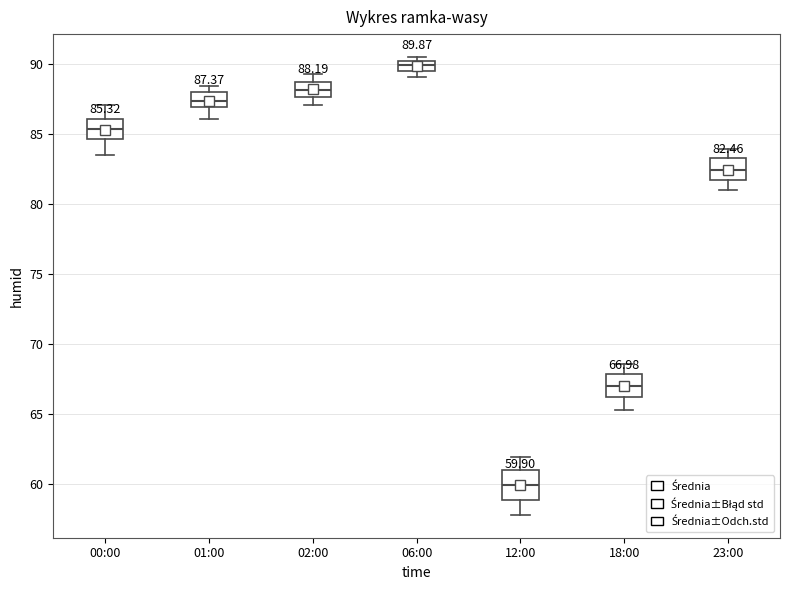

Which box has the lowest median line?

12:00